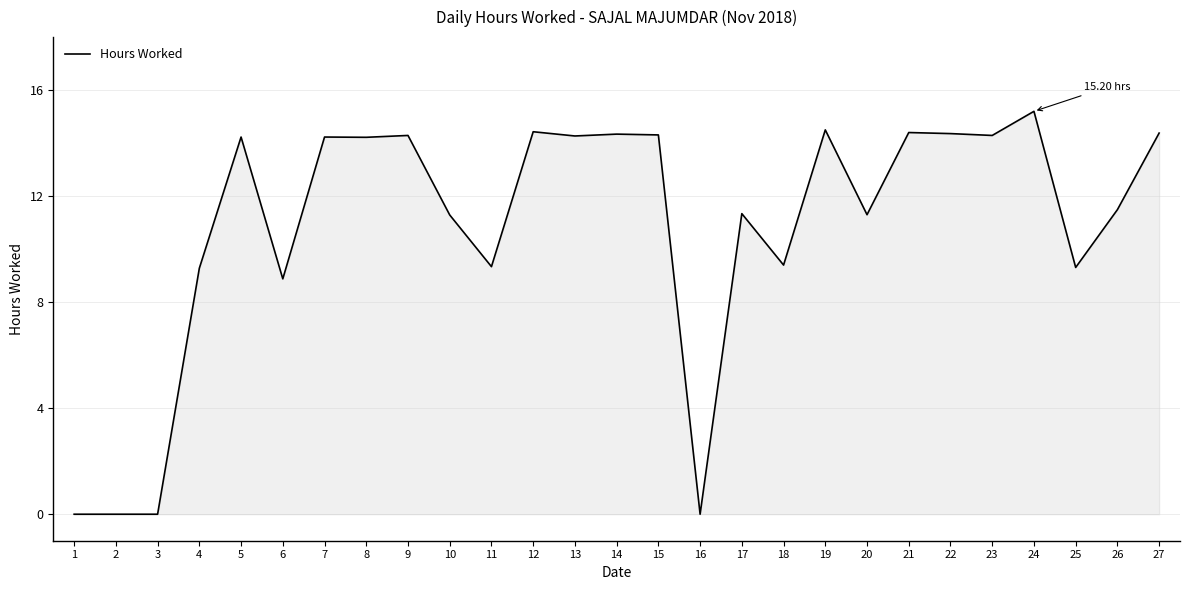

What is the difference between the maximum and minimum values?

15.2